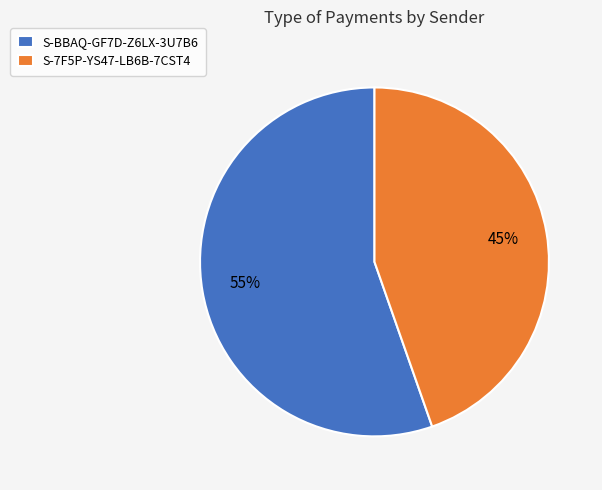

To the nearest percent, what is the combined percentage of S-7F5P-YS47-LB6B-7CST4 and S-BBAQ-GF7D-Z6LX-3U7B6?

100%